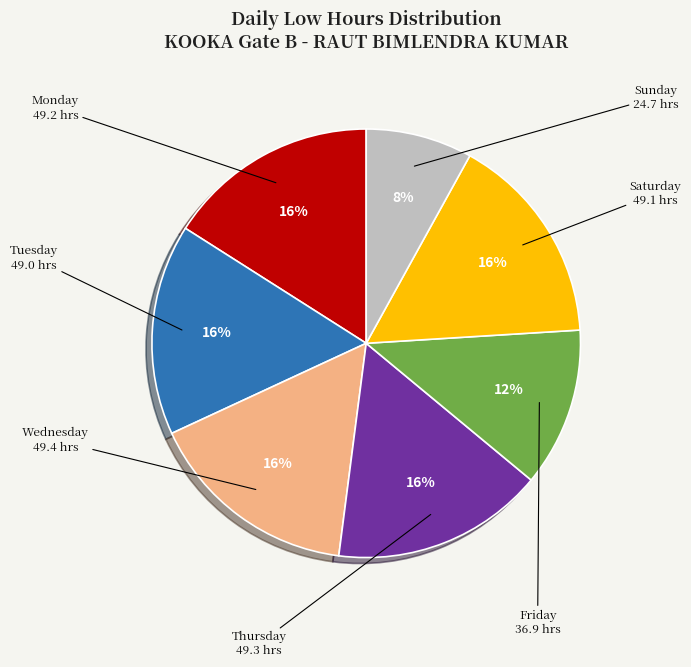

Which slice is the smallest?

Sunday